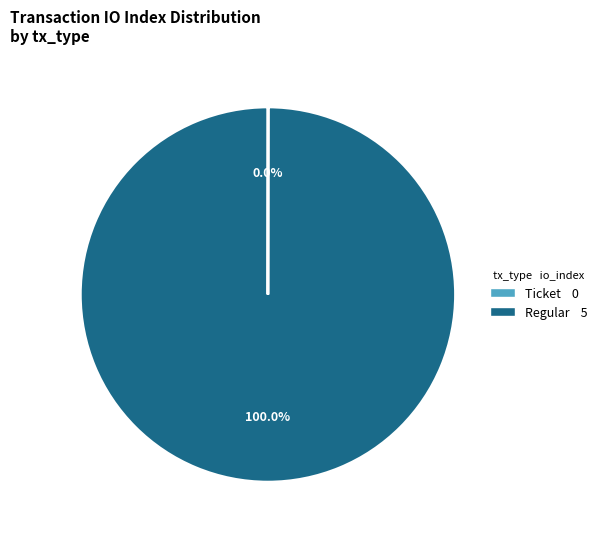

Which slice is the largest?

Regular